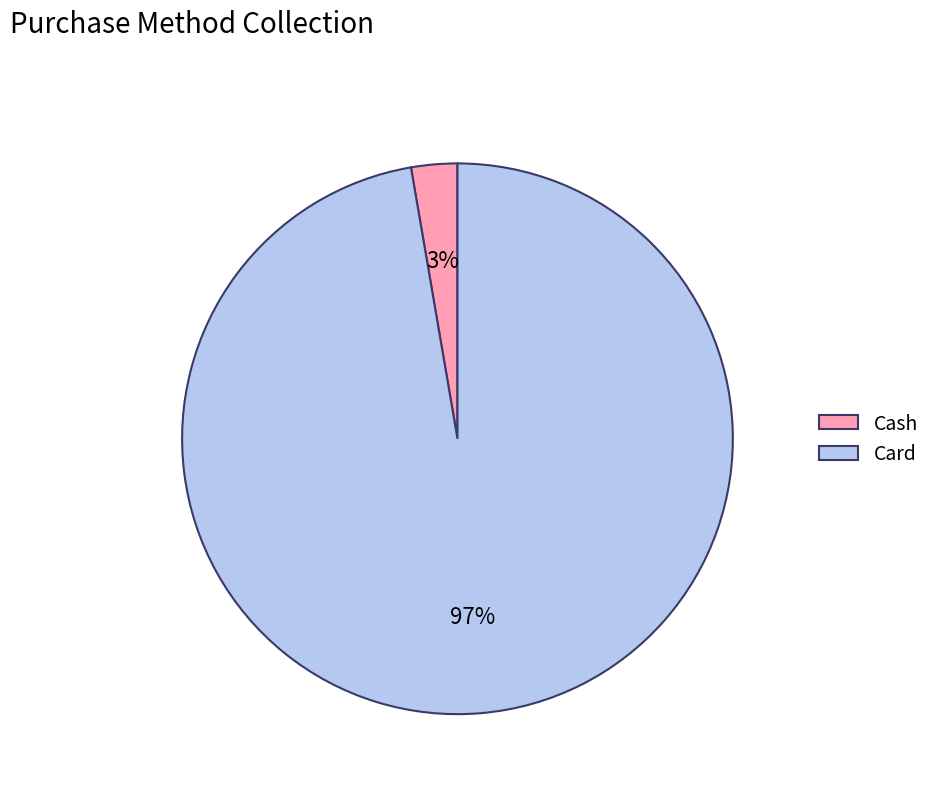

Is it true that Card is 97% of the pie?

True